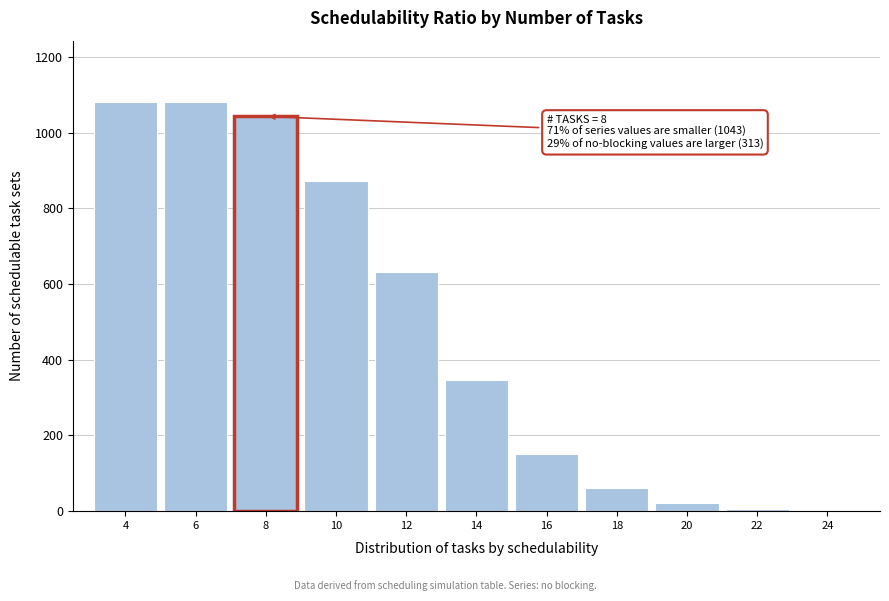

What is the maximum value shown in the chart?

1081